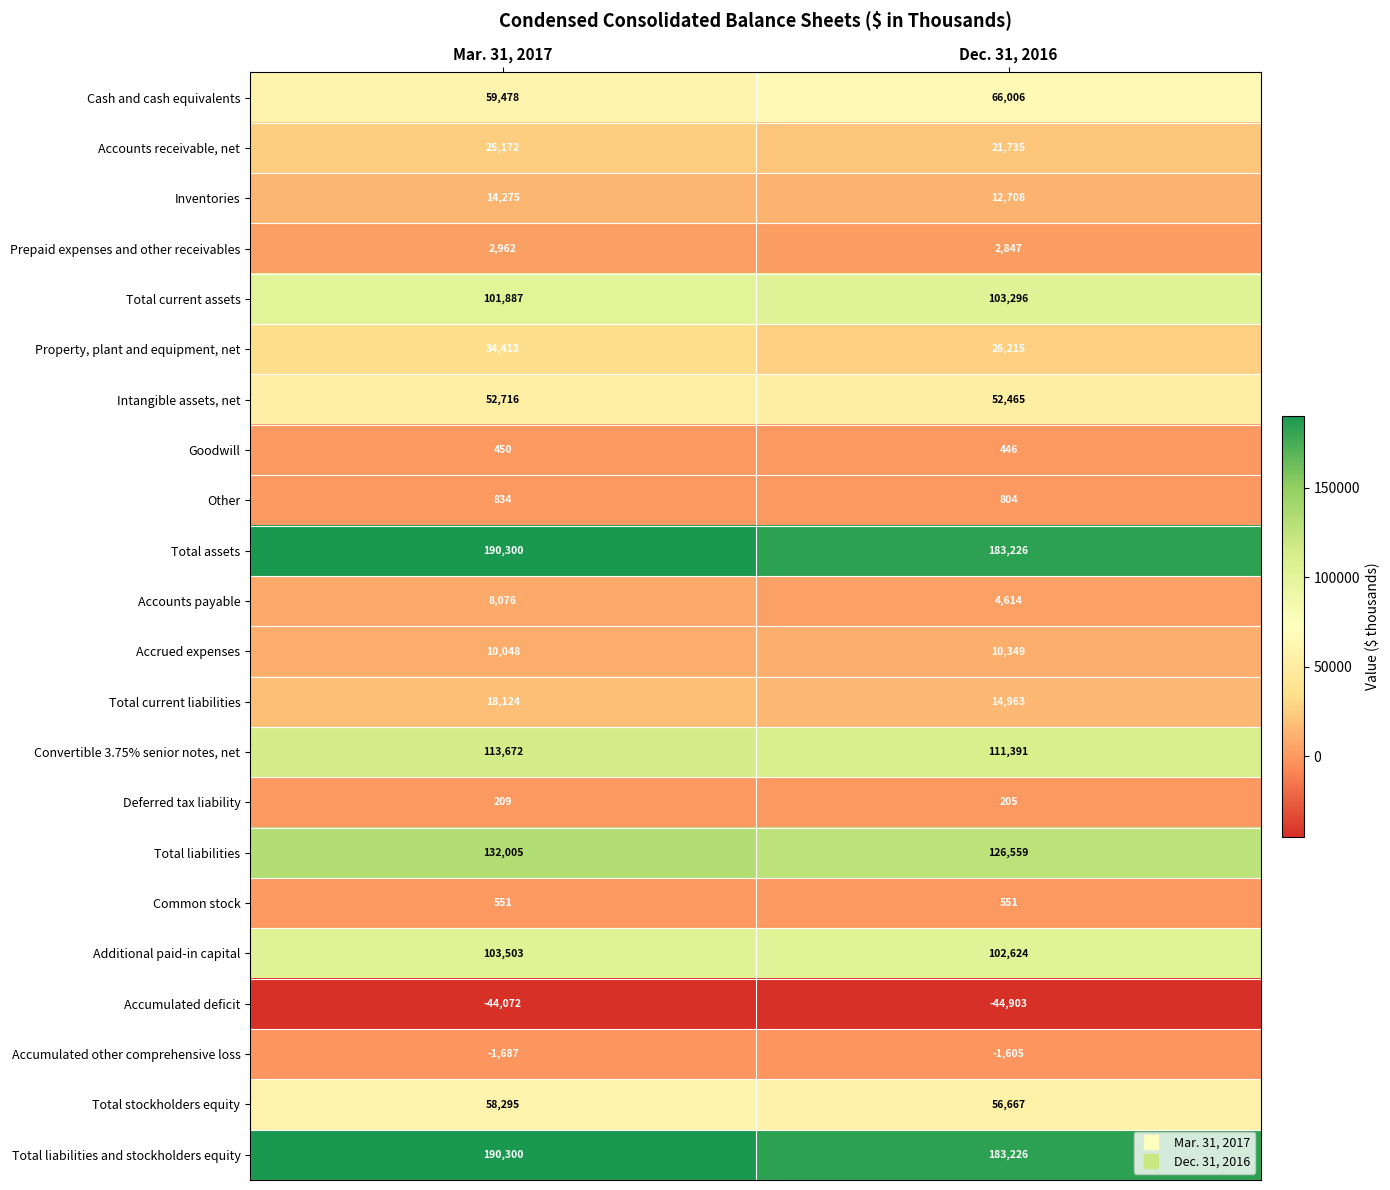

What is the total value across all series at Dec. 31, 2016?

1034389